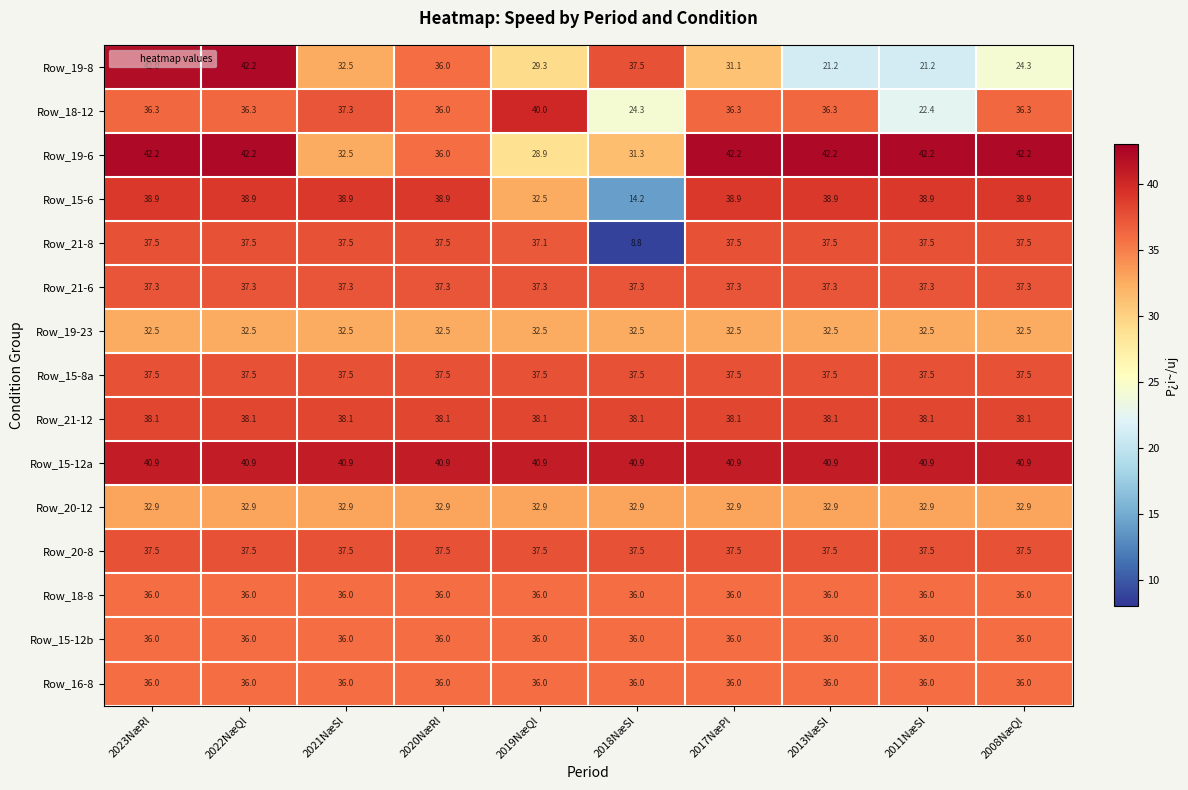

What is the sum of the Row_18-12 values at 2022NæQl and 2018NæSl?

60.6